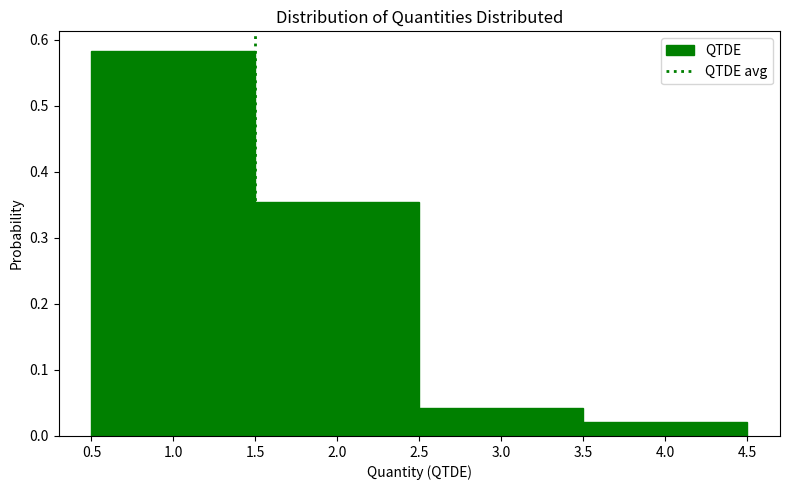

Reading left to right, list every bar in this chart as the range it spans on the x-axis followed by its height. The values are not printed on the chart, so give them approximately, as read against the axis.

0.5 to 1.5: 0.58
1.5 to 2.5: 0.35
2.5 to 3.5: 0.04
3.5 to 4.5: 0.02